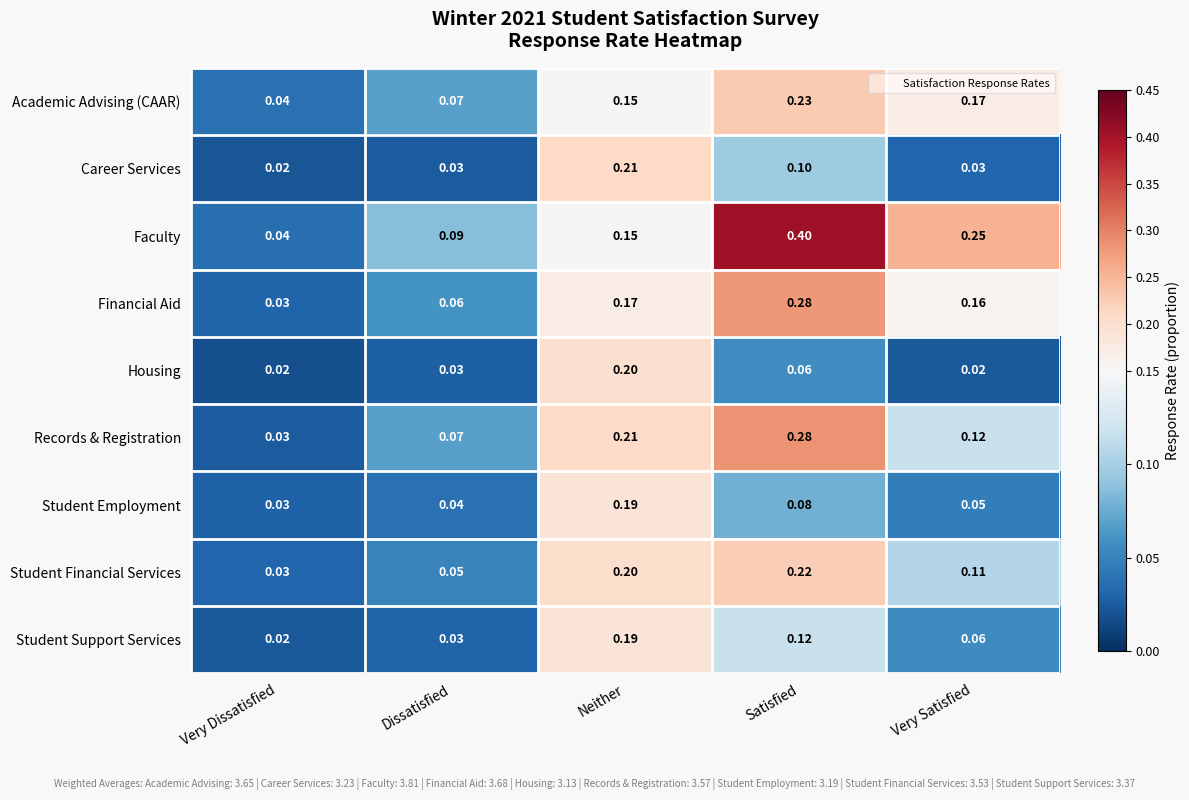

How many series are shown in this chart?

9